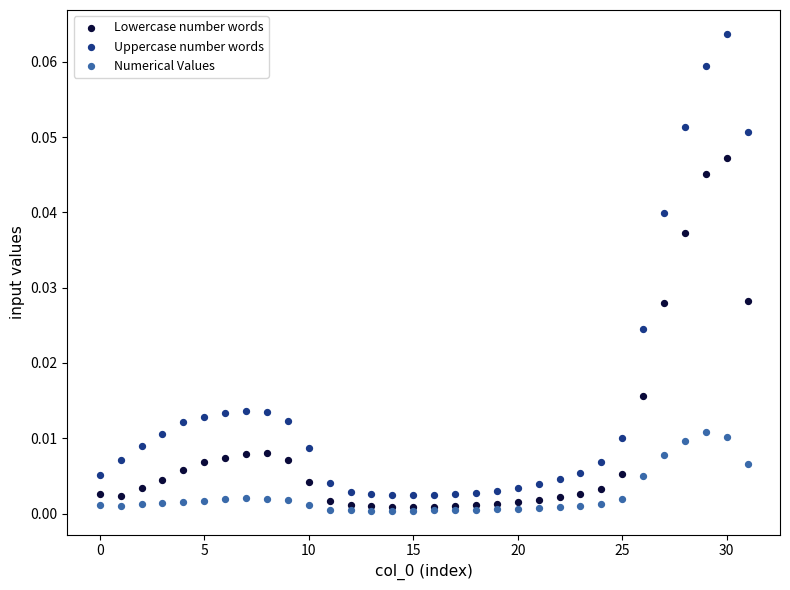

Which series has the widest spread of Y values?

Uppercase number words